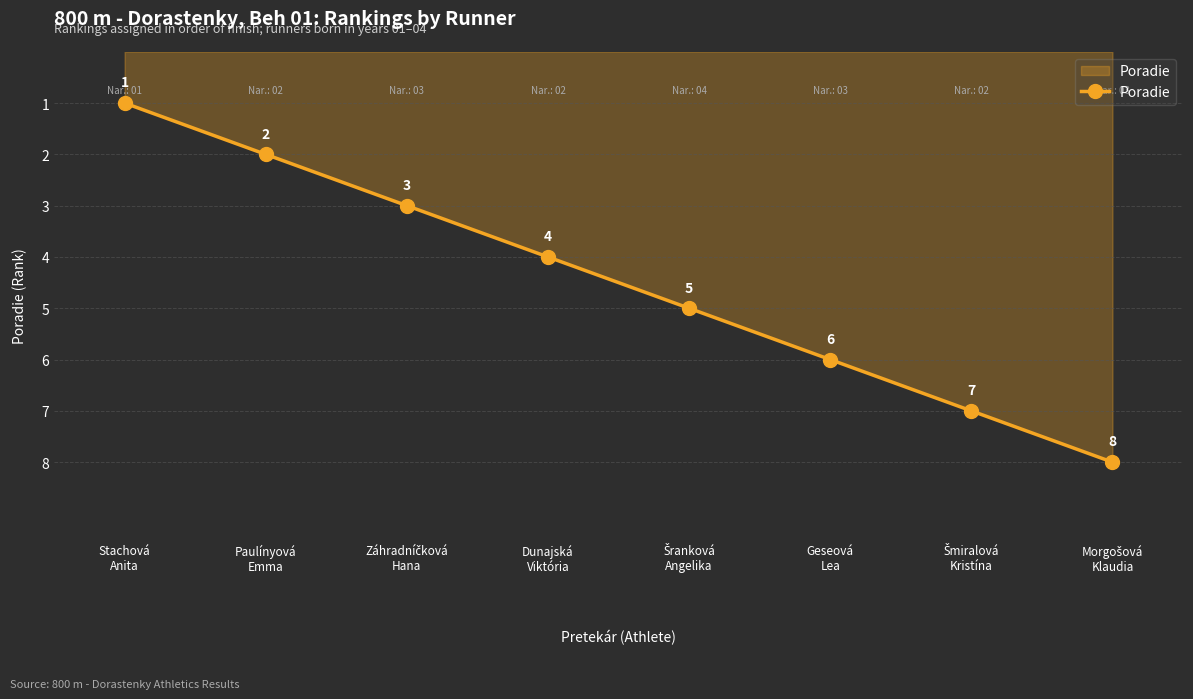

How many distinct data groups are displayed?

1